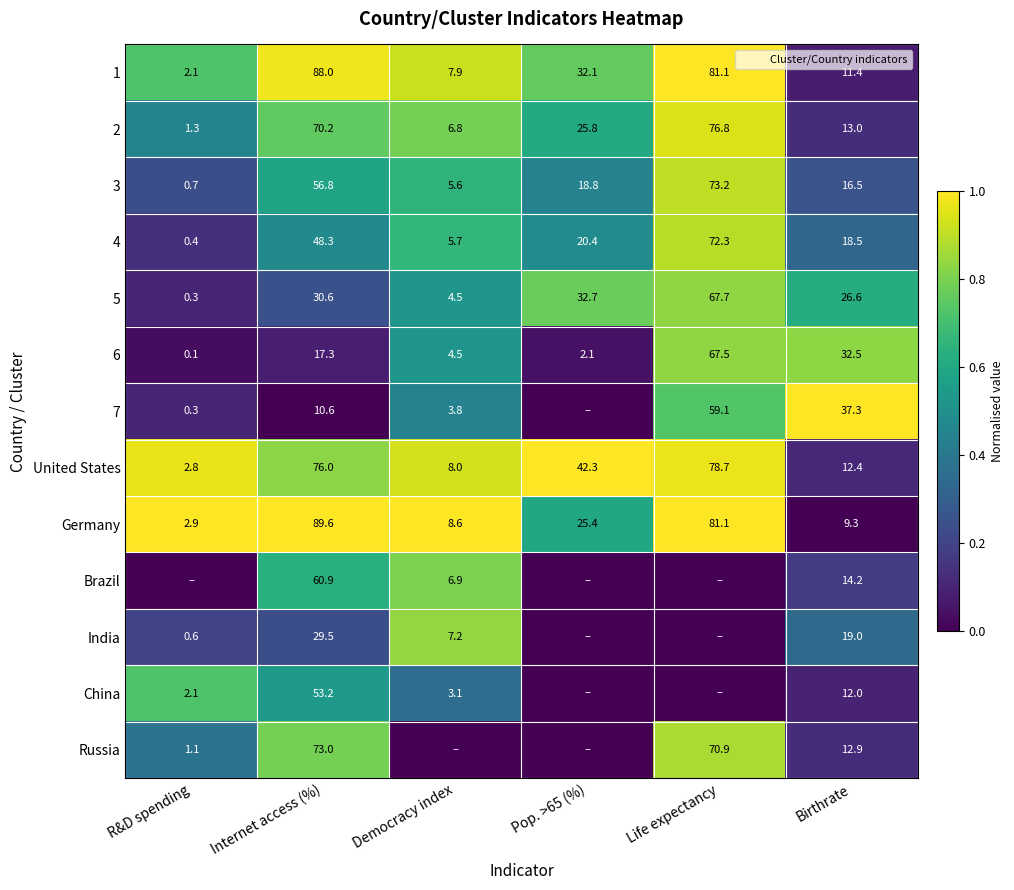

The value of Russia at Pop. >65 (%) is -0.5. True or false?

False